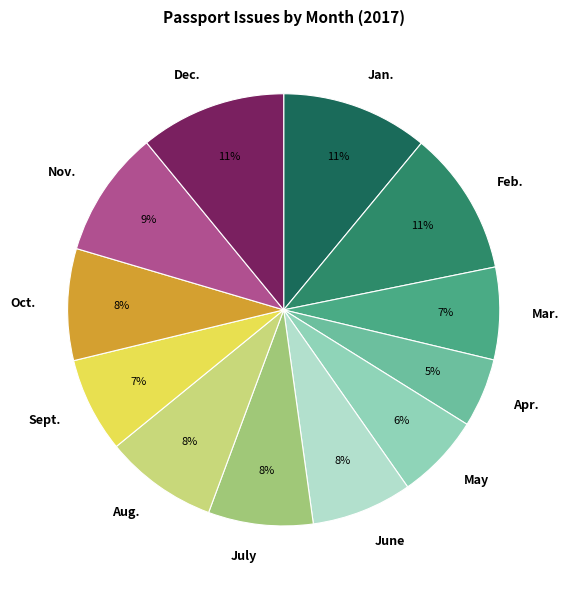

Is there any slice that represents more than half of the pie?

No